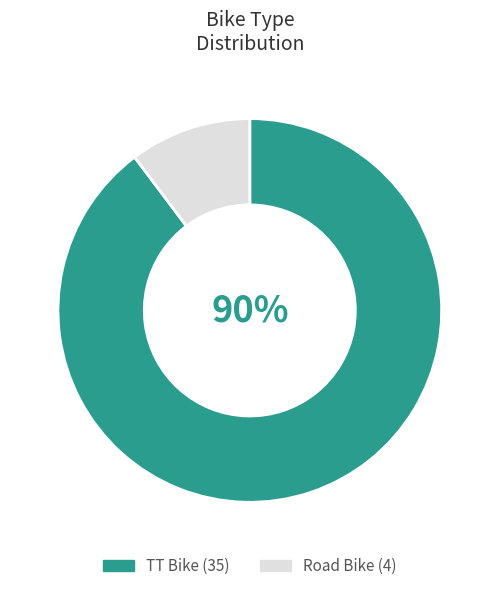

True or false: TT Bike accounts for 90% of the total.

True